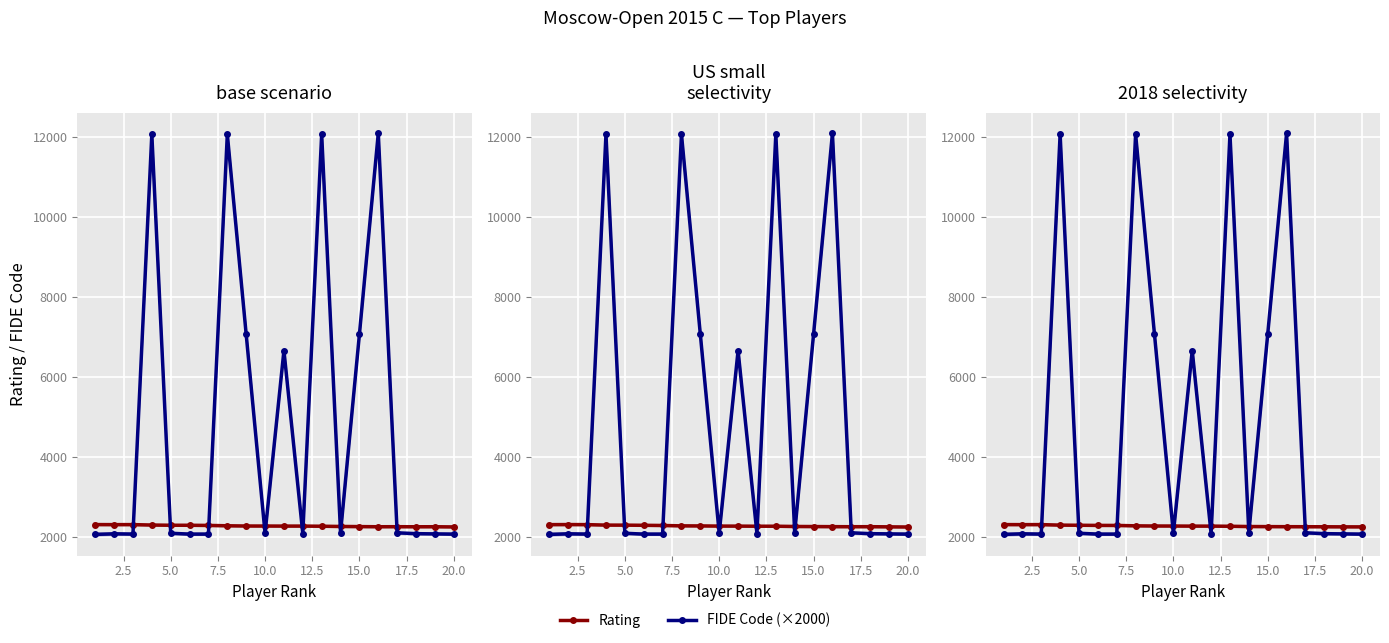

Reading left to right, list all the values displayed in this chart.

Rating: 2298.7	2297.6	2298.3	2285.7	2282.1	2278.4	2277.9	2267.8	2263.6	2263.0	2260.6	2260.8	2256.8	2250.5	2248.2	2246.5	2245.4	2244.4	2242.5	2241.8
FIDE Code (×2000): 2052.5	2068.6	2060.7	12066.2	2082.2	2060.4	2060.3	12064.5	7056.5	2084.2	6651.7	2074.7	12063.9	2097.5	7061.0	12088.7	2093.8	2072.2	2065.9	2059.6